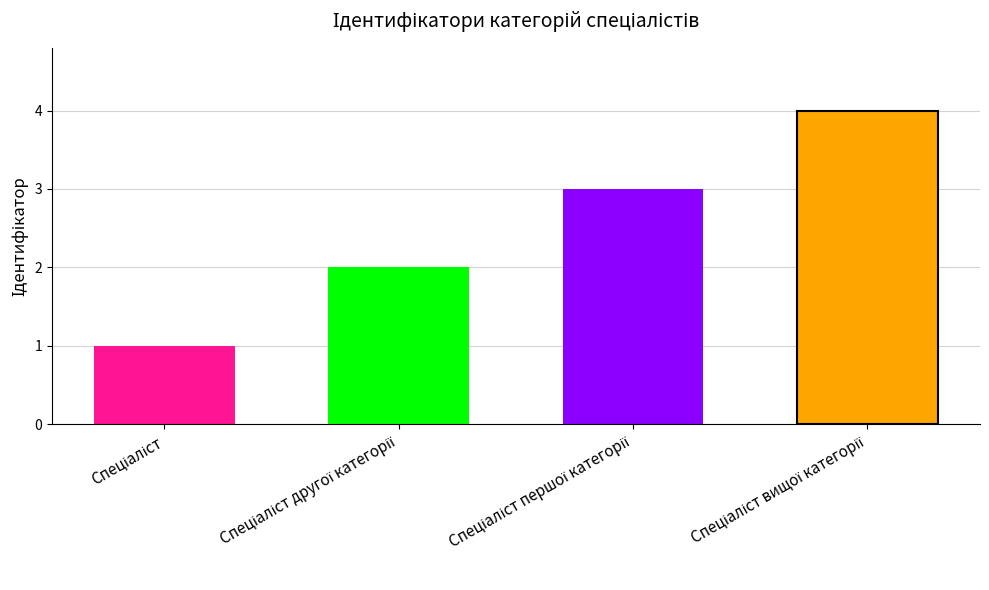

Does the chart contain stacked bars?

No